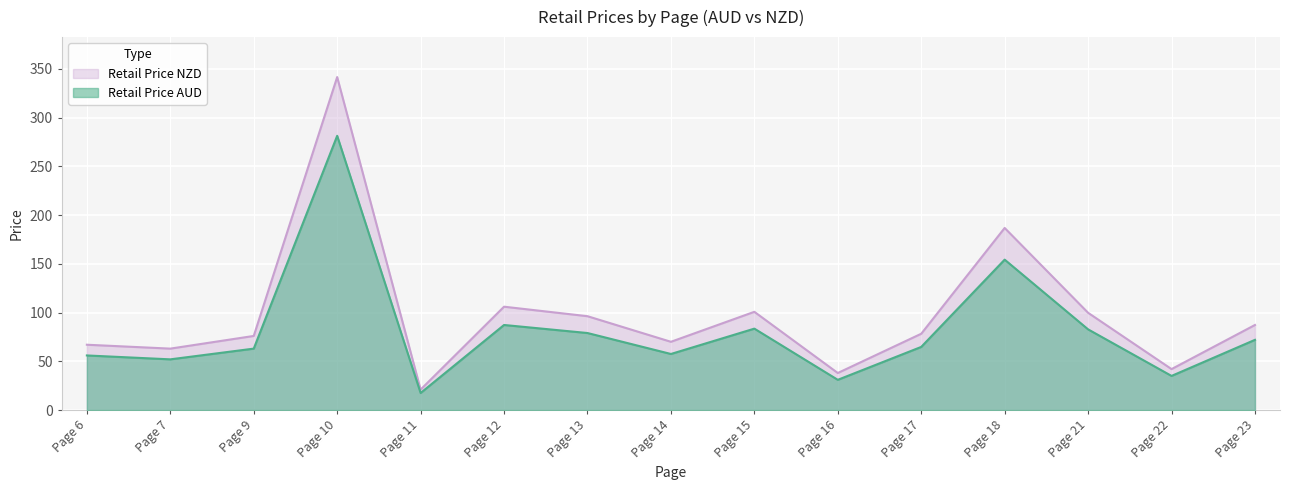

True or false: Retail Price AUD has a value of 64.8 at Page 10.

False